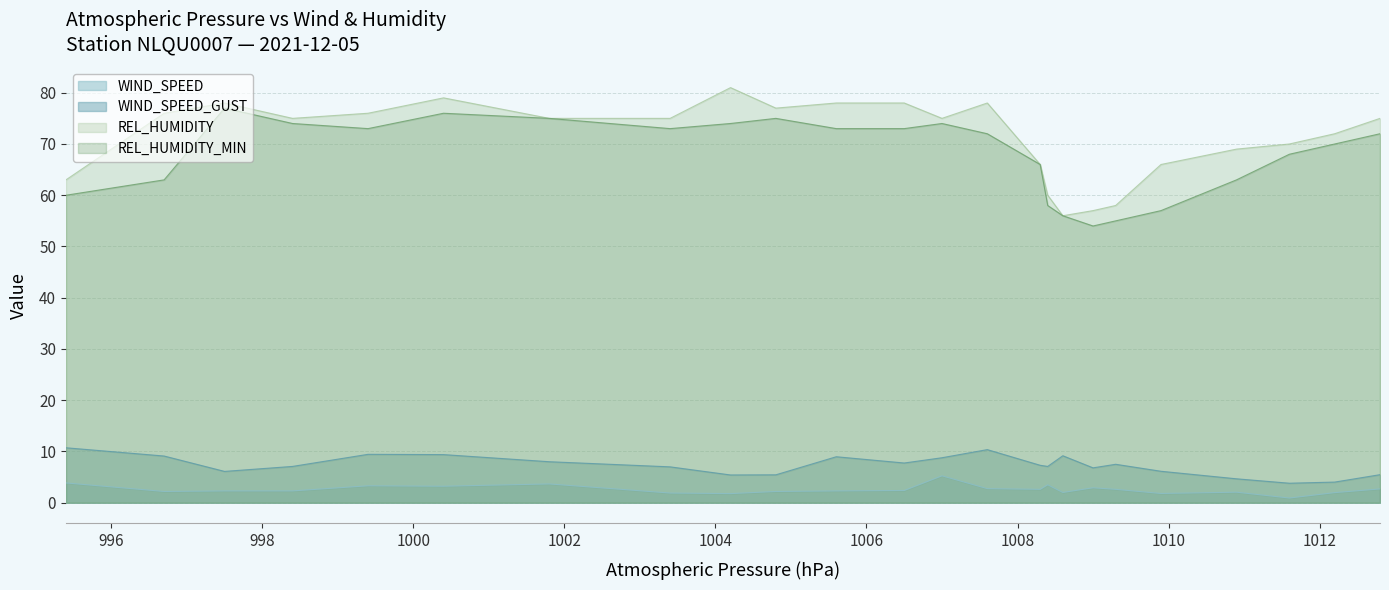

How many interior local valleys does the WIND_SPEED series have?

7